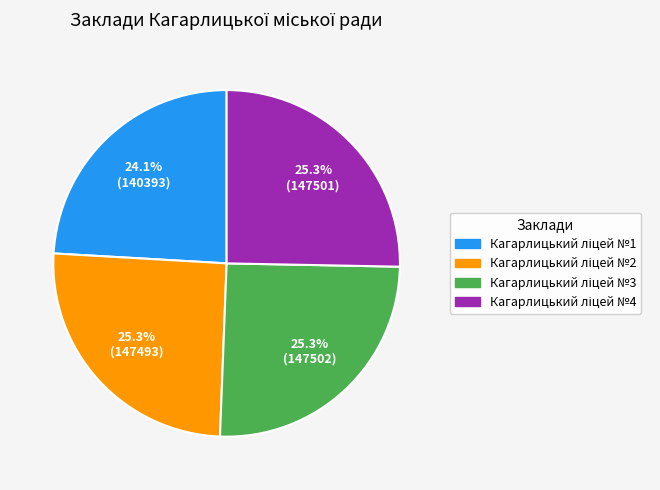

Is there any slice that represents more than half of the pie?

No